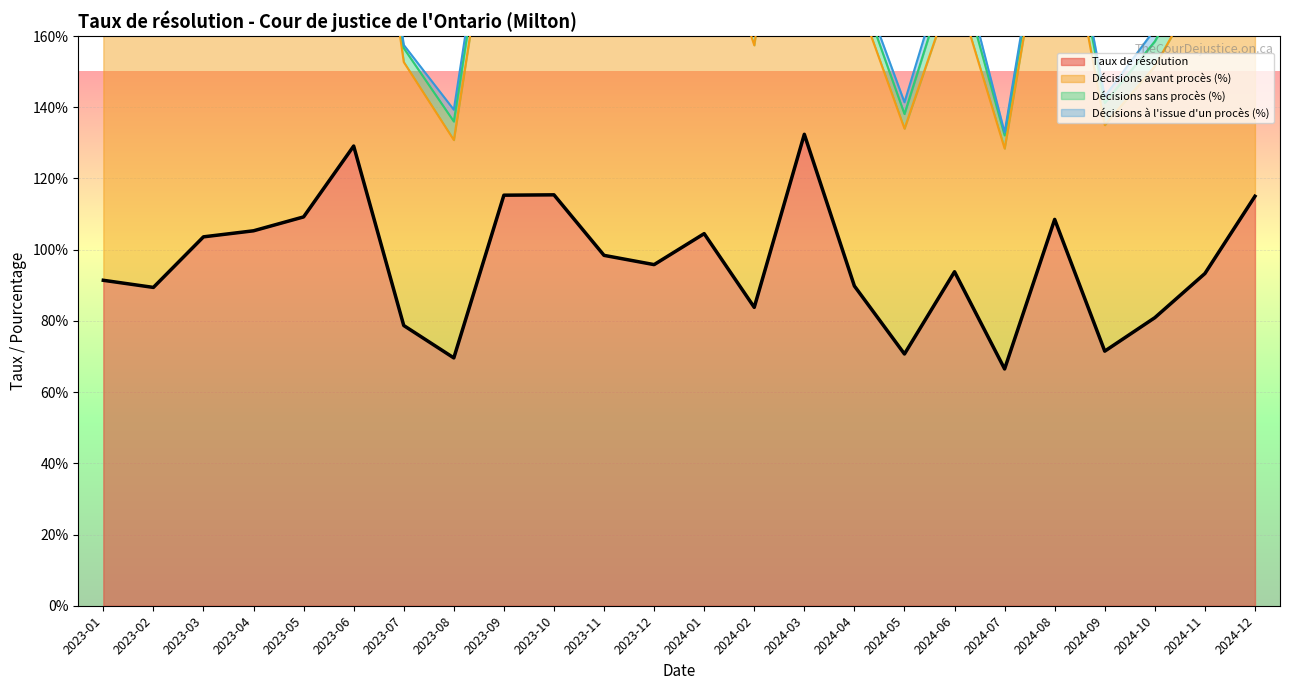

Where is the first local minimum for Taux de résolution?

2023-02